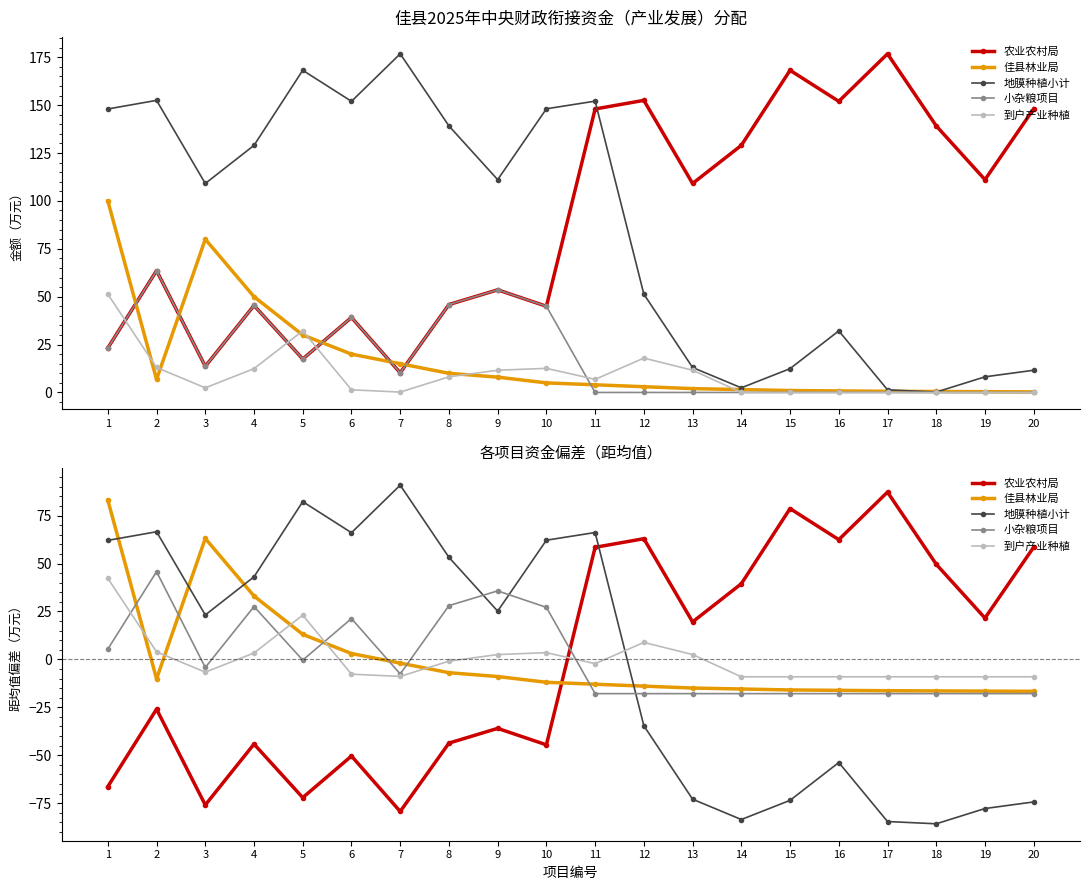

What is the difference between the maximum and minimum values in the 地膜种植小计 series?

176.6